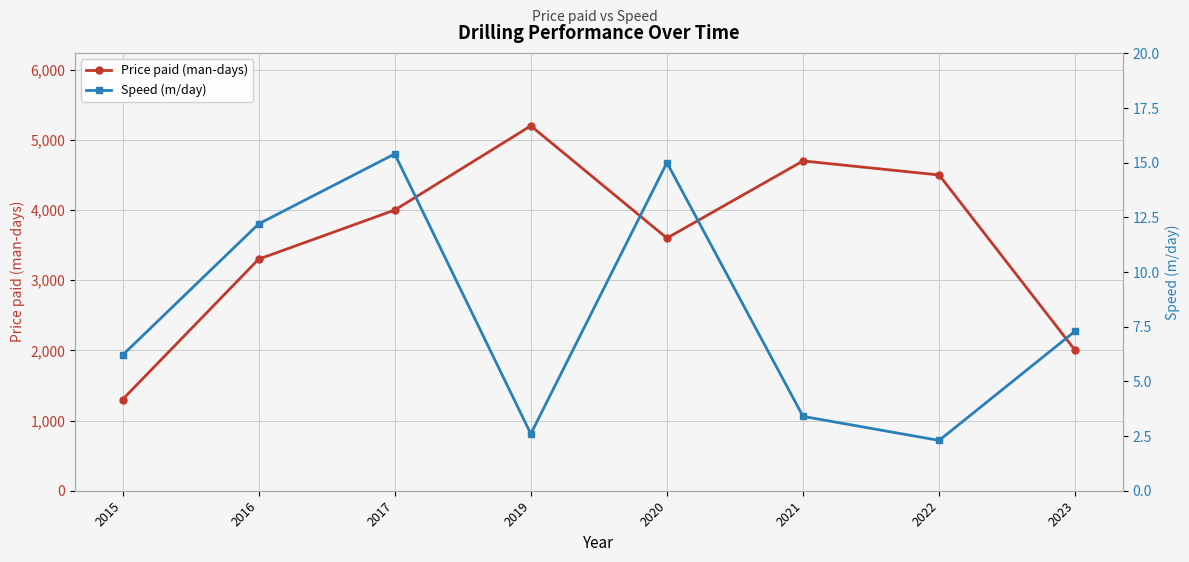

What is the lowest value of the Speed (m/day) series?

2.3